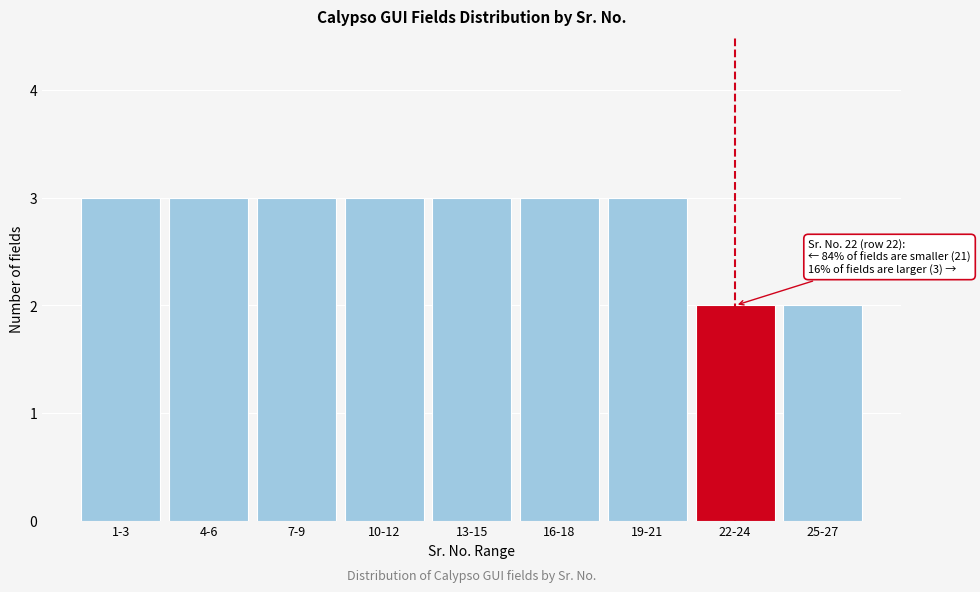

Reading left to right, what are all the values shown in this chart?

3	3	3	3	3	3	3	2	2